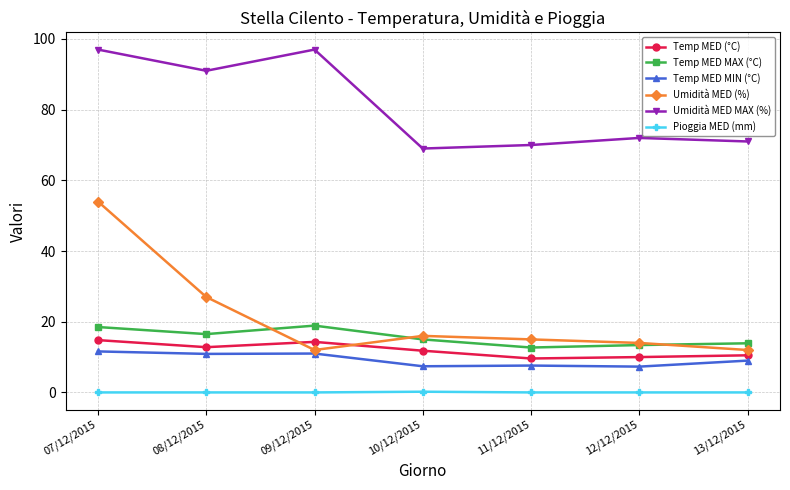

What position from the right is 11/12/2015?

3